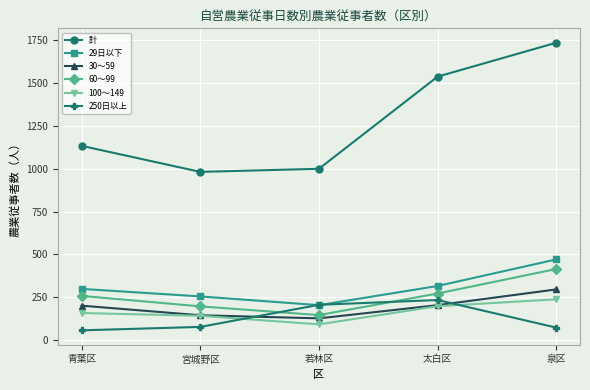

At which label is 100～149 closest to 165?

青葉区